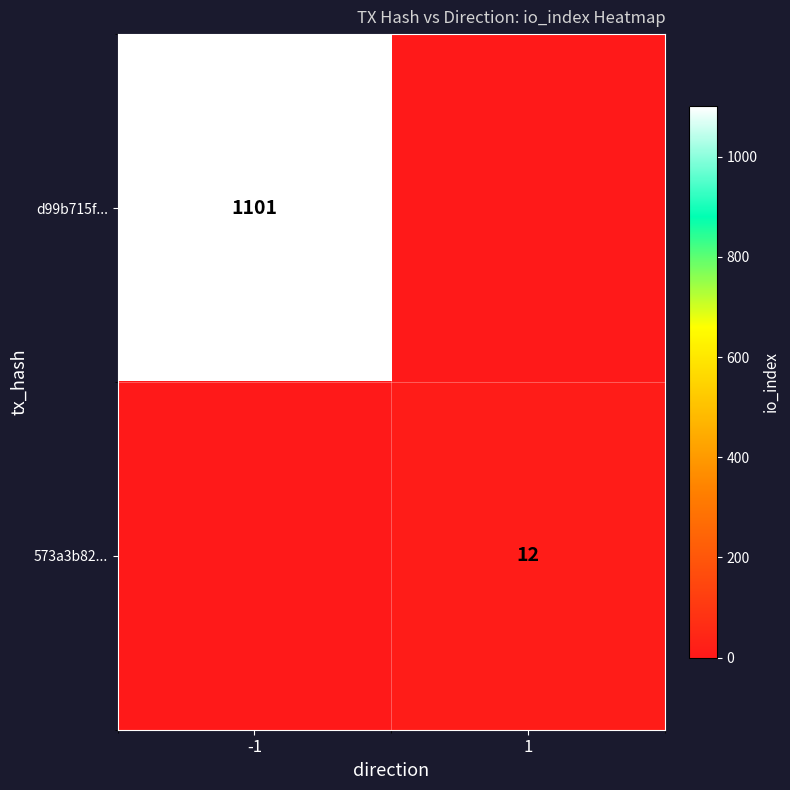

Is it true that d99b715f... equals 1823 at -1?

False